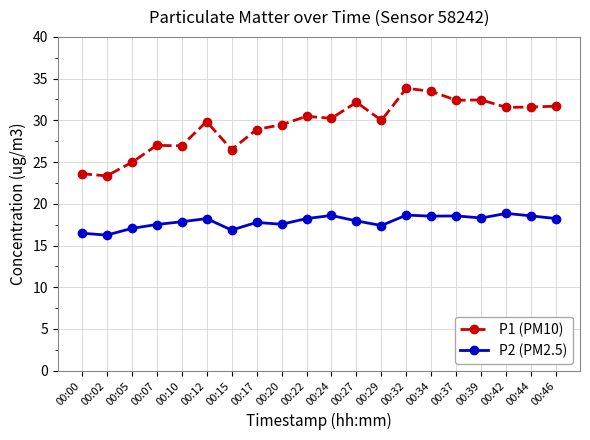

What are all the series names shown in the legend?

P1 (PM10), P2 (PM2.5)